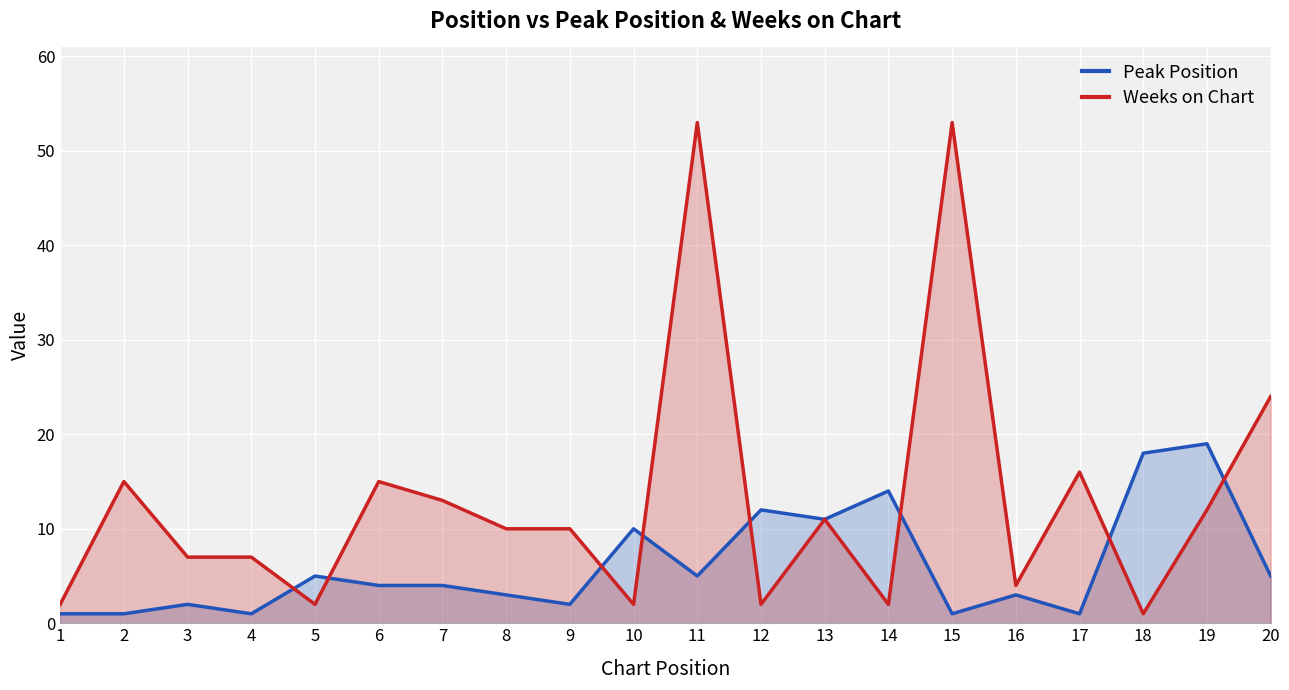

How many interior local valleys does the Weeks on Chart series have?

6